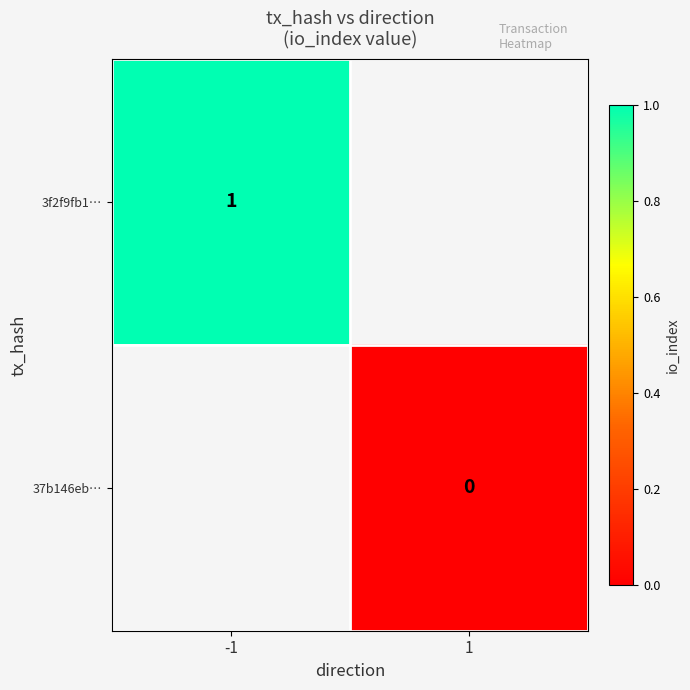

Is it true that 3f2f9fb1… equals 1 at -1?

True